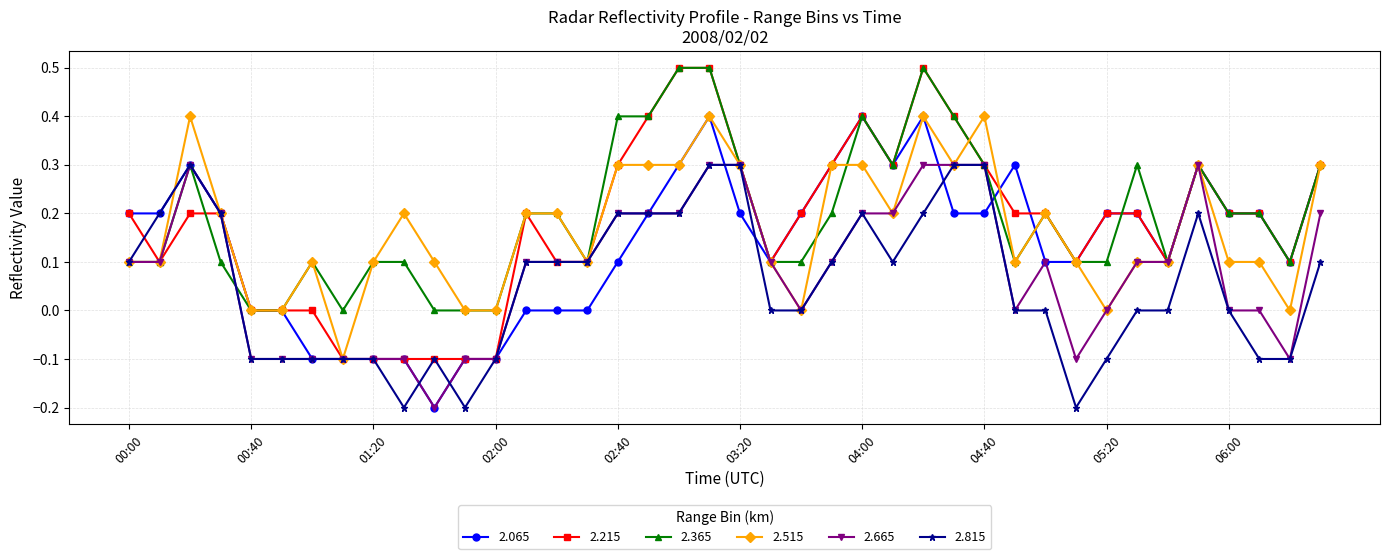

What is the highest value of the 2.815 series?

0.3